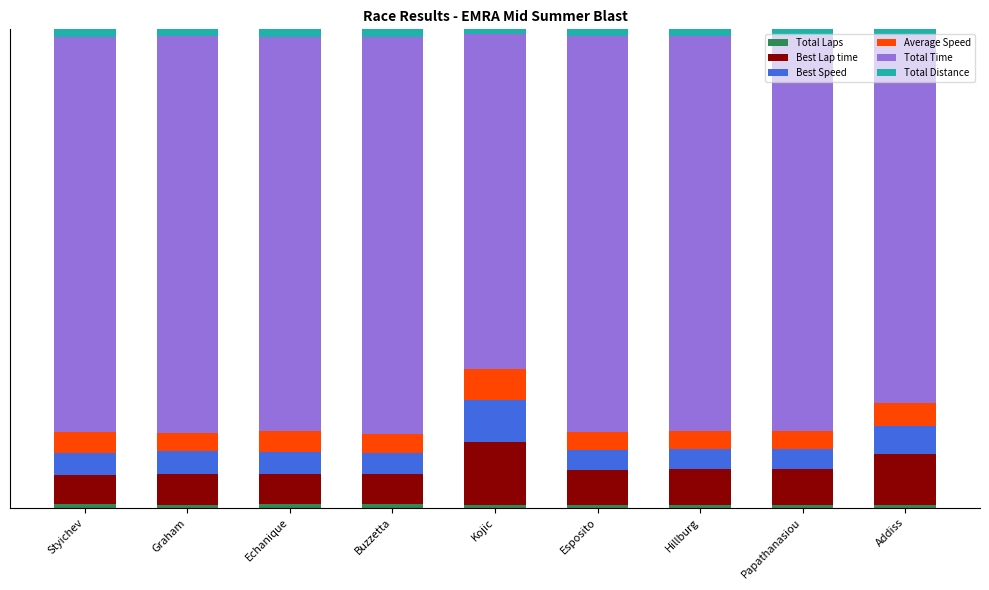

Does the chart contain stacked bars?

Yes